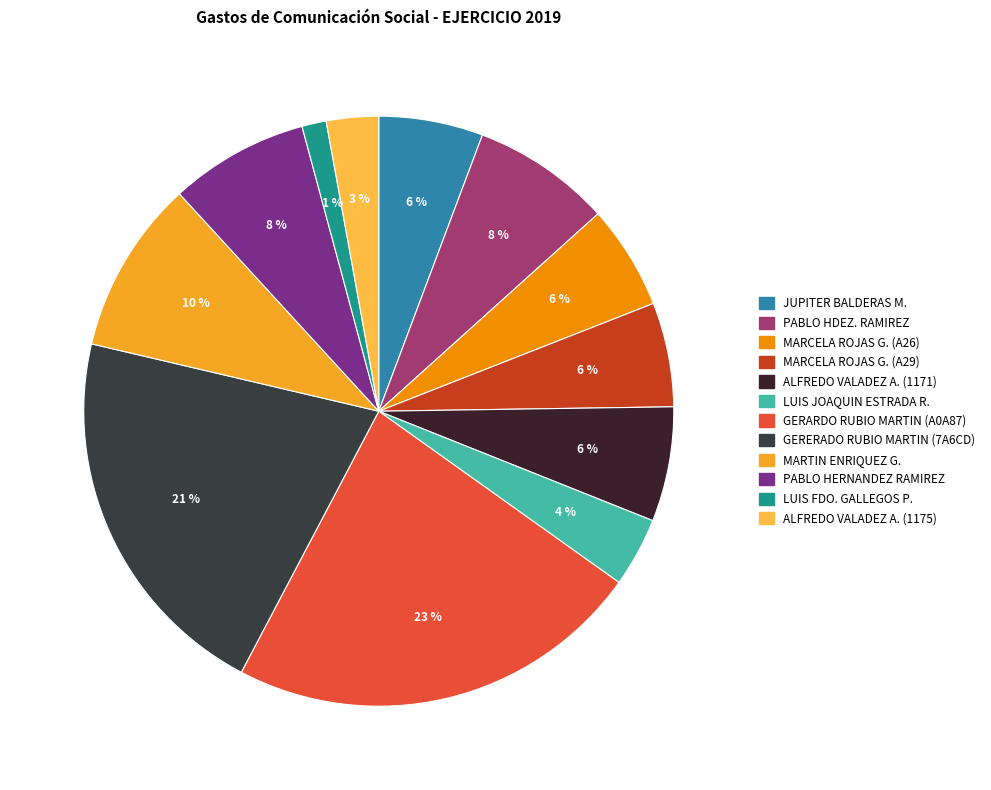

How many slices are in this pie chart?

12